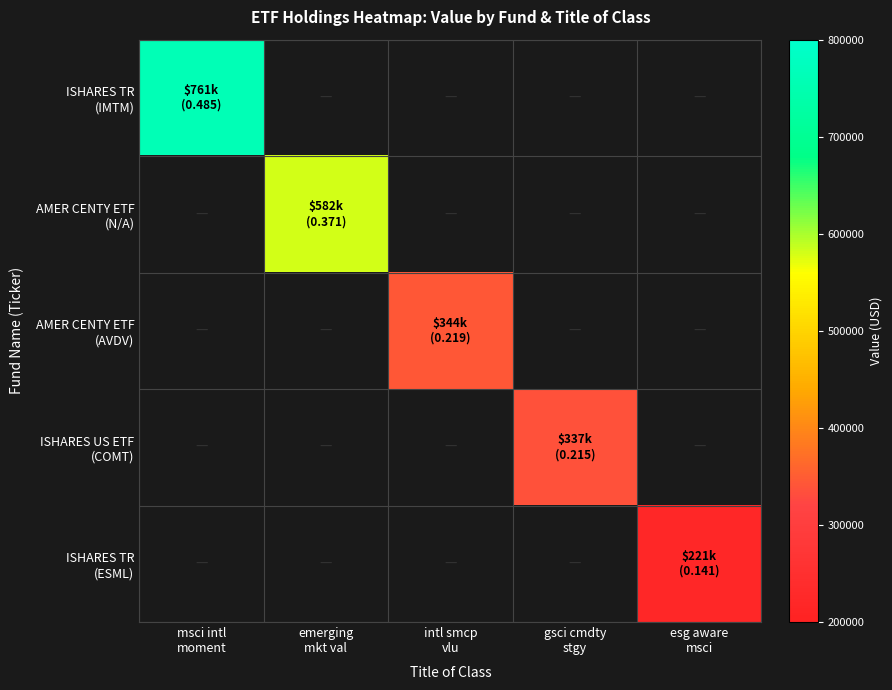

Is the value of ISHARES TR (IMTM) at msci intl moment greater than the value of AMER CENTY ETF (AVDV) at intl smcp vlu?

Yes